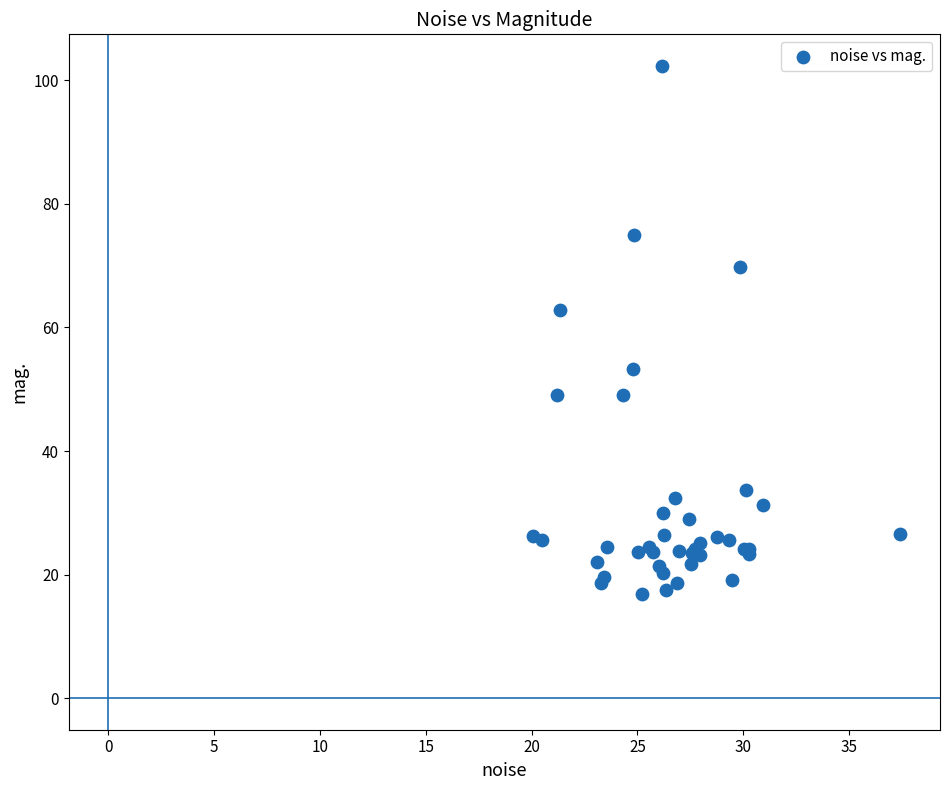

What Y value in the scatter plot is closest to 59?

62.8